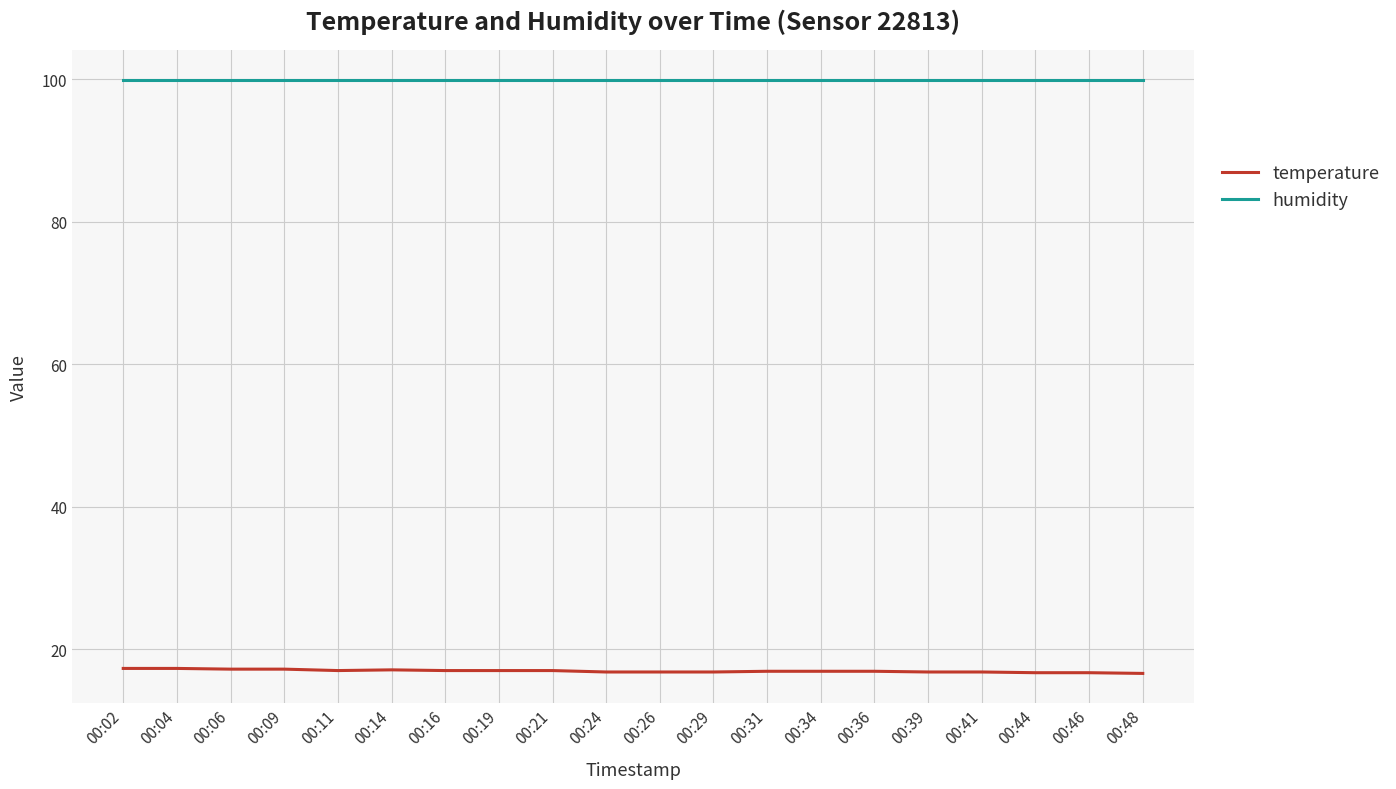

What is the difference between the maximum and minimum values in the temperature series?

0.7